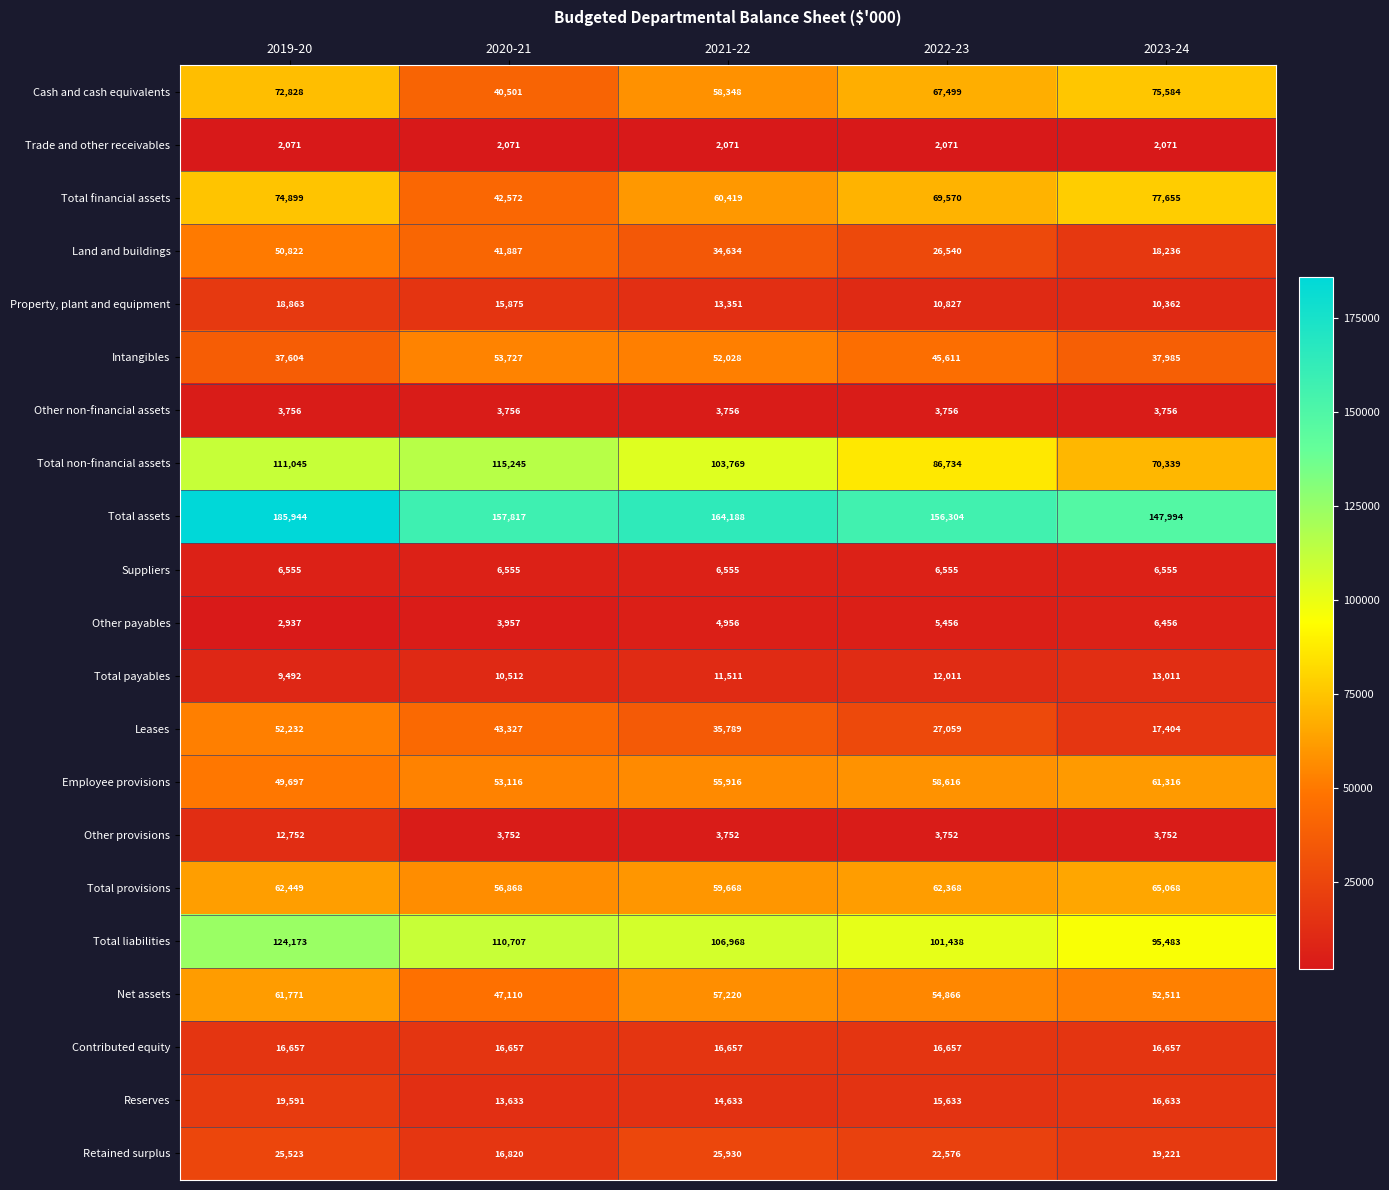

What is the spread (max minus min) of values at 2021-22?

162117